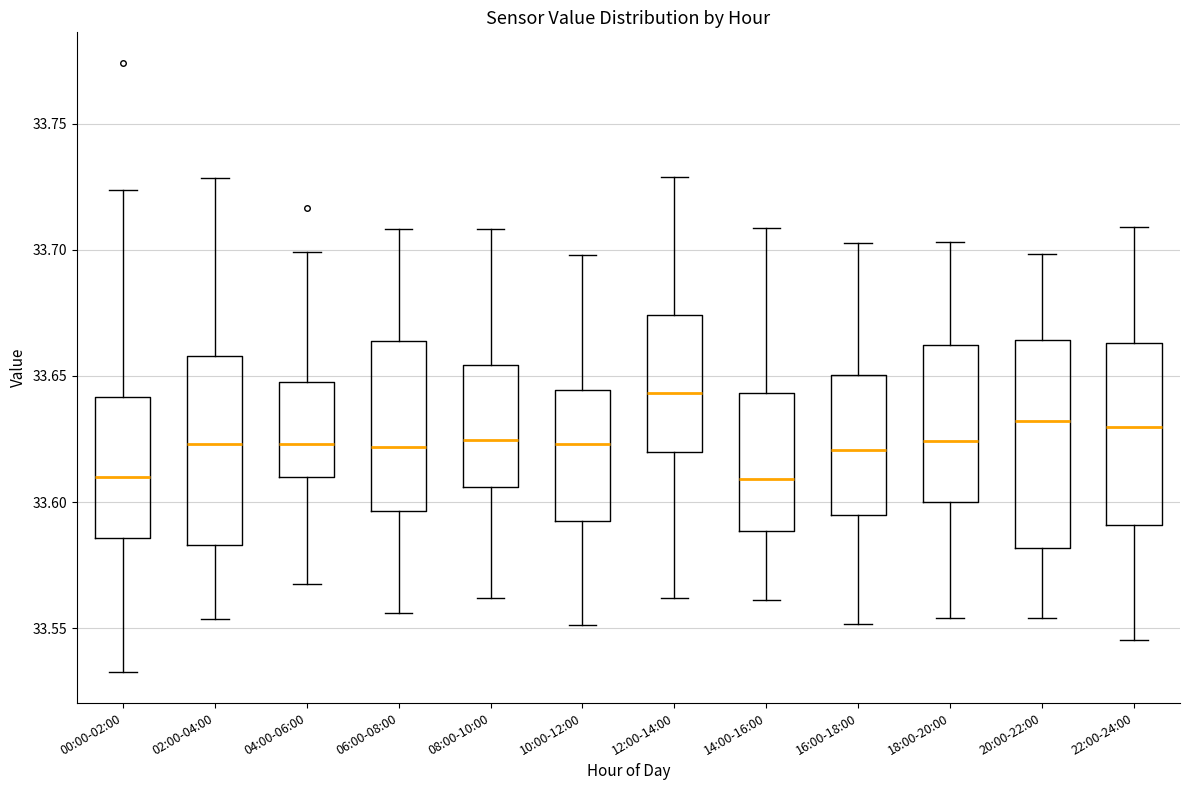

Comparing the boxes themselves (not the whiskers), which one is the tallest?

20:00-22:00